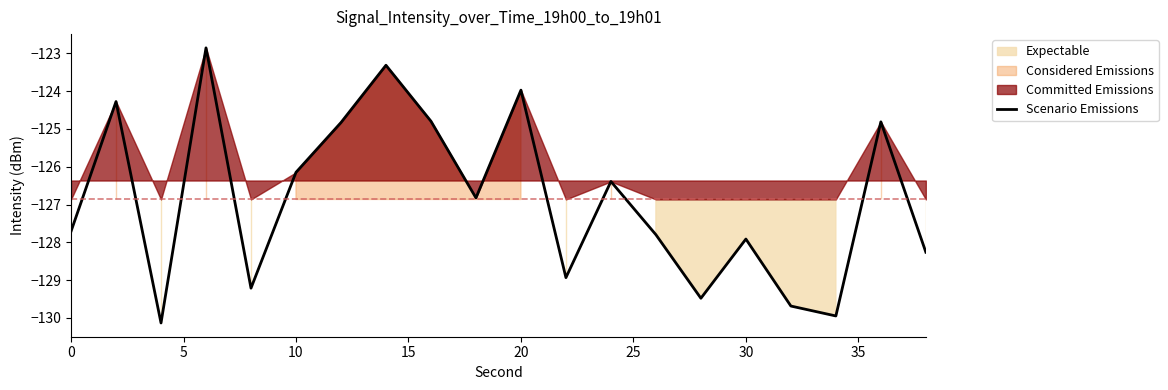

What is the average value?

-126.9